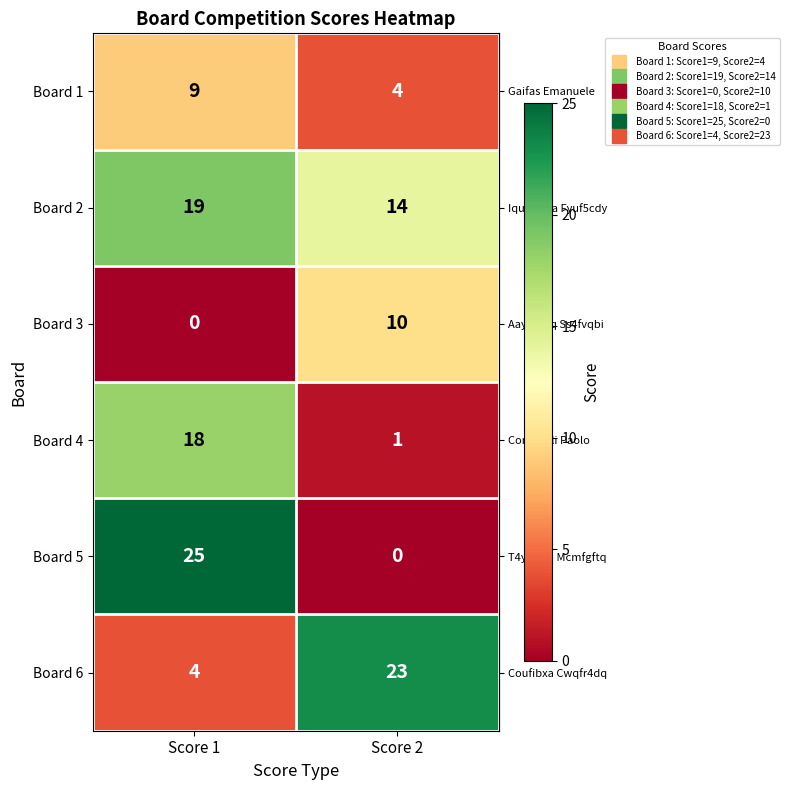

True or false: Board 3 has a value of 16 at Score 2.

False